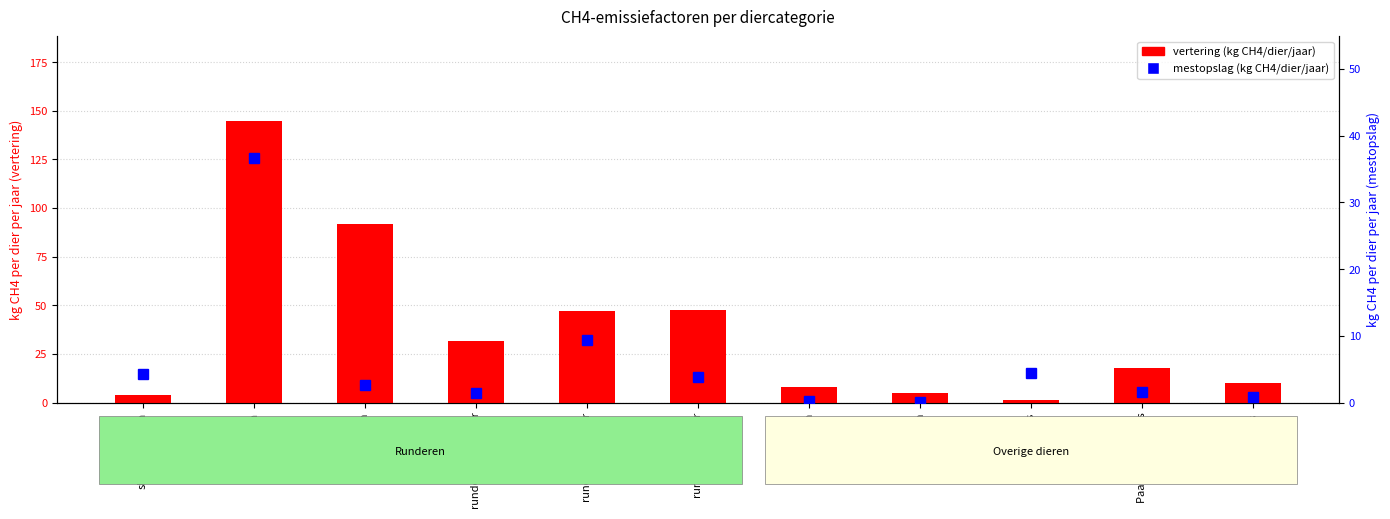

What is the difference between the highest and lowest values at melkkoeien?

108.2